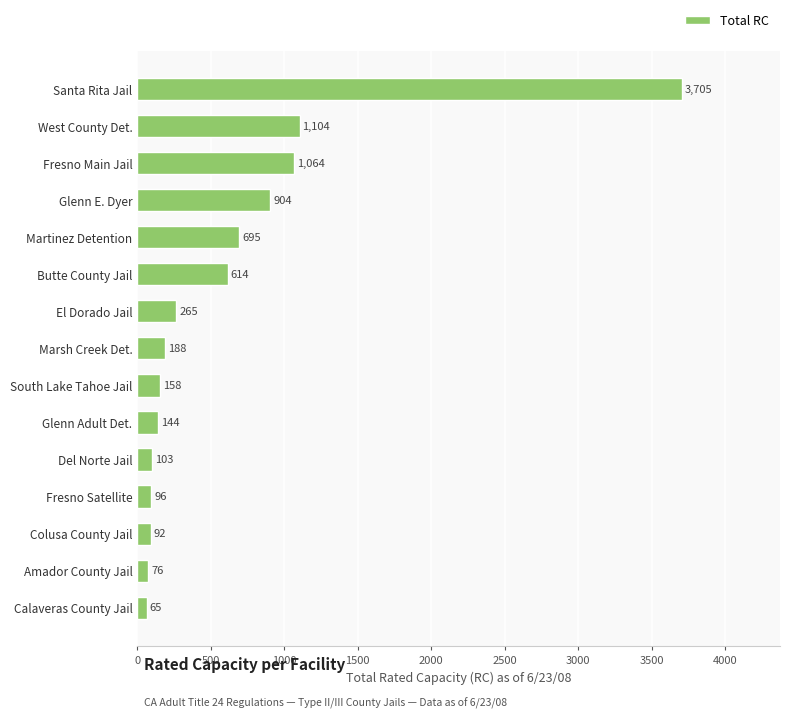

What position from the top is Amador County Jail?

14